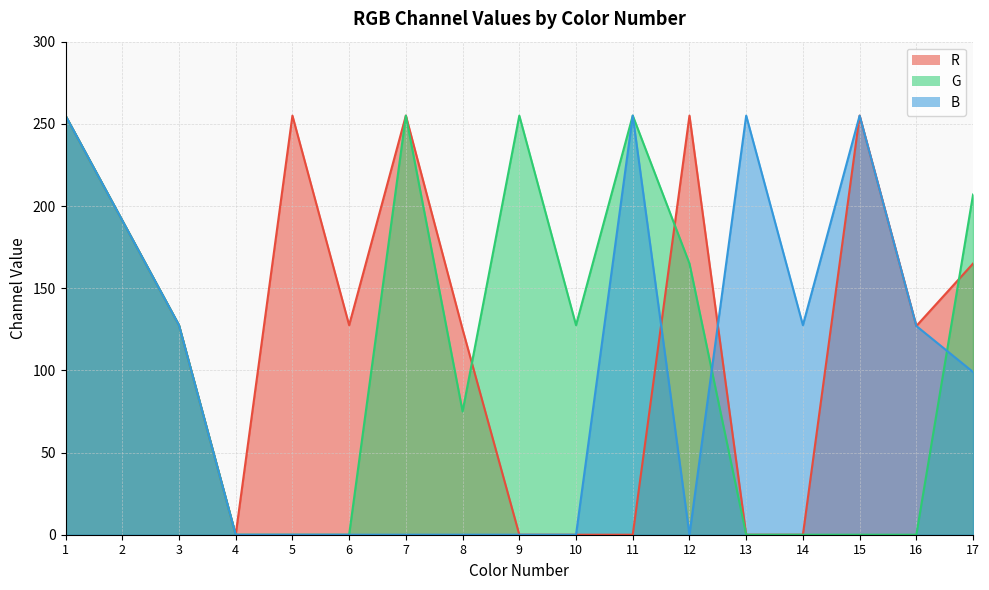

What is the average value of the R series?

125.8